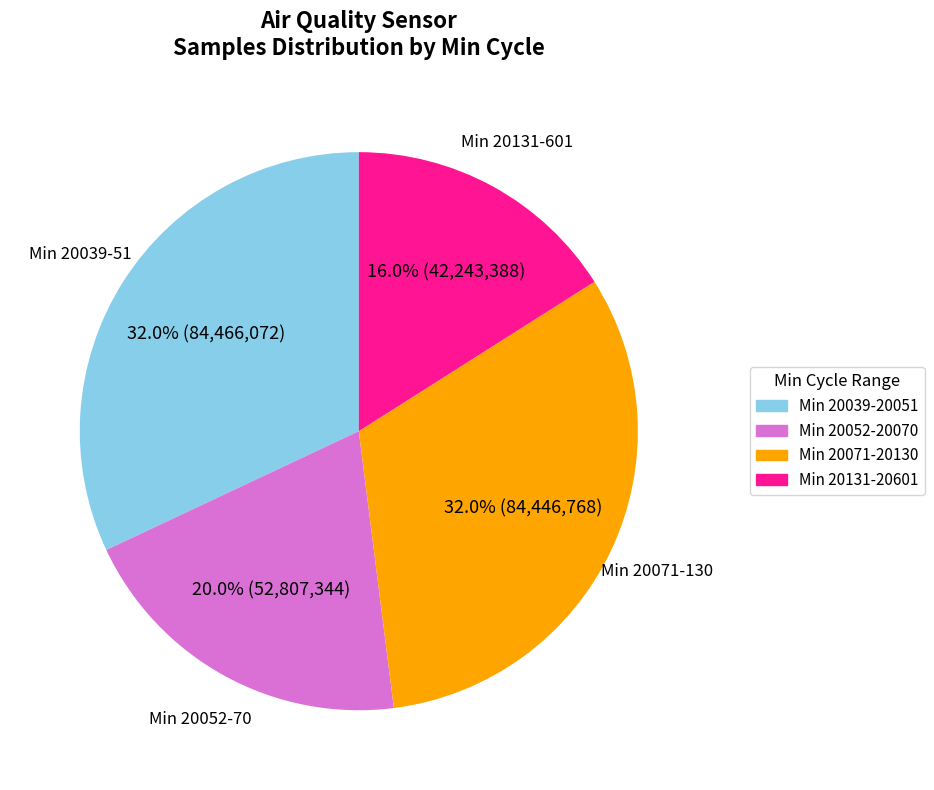

Is there any slice that represents more than half of the pie?

No